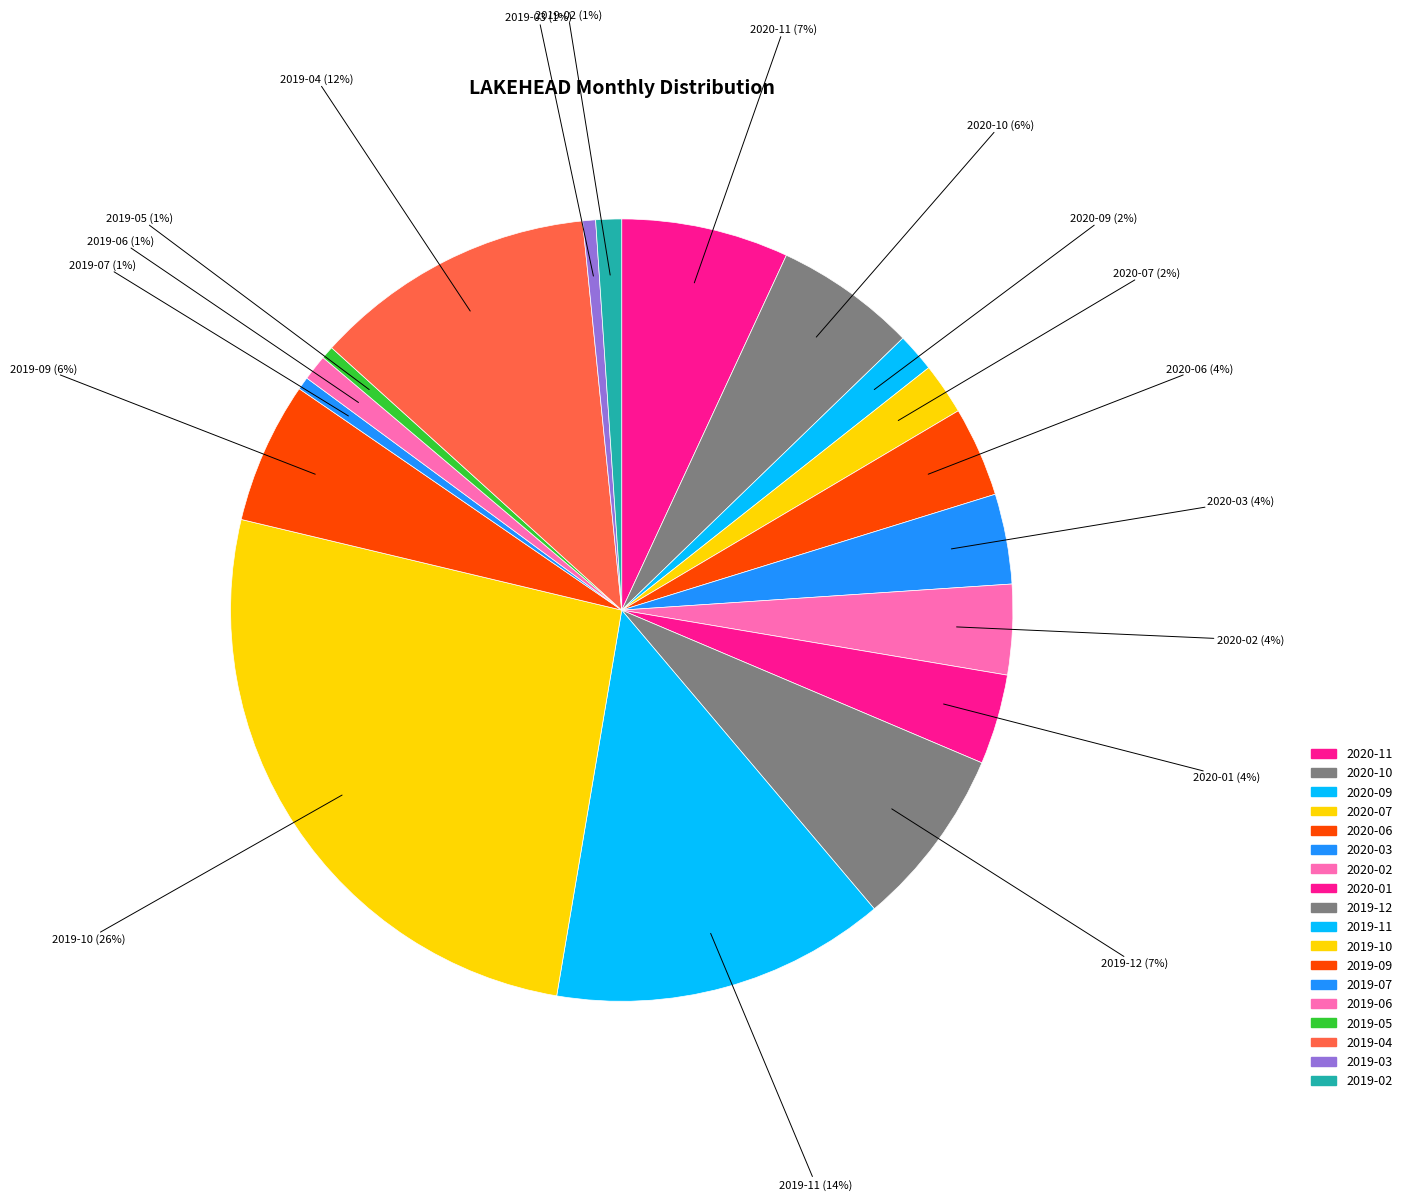

Does any single category account for the majority?

No